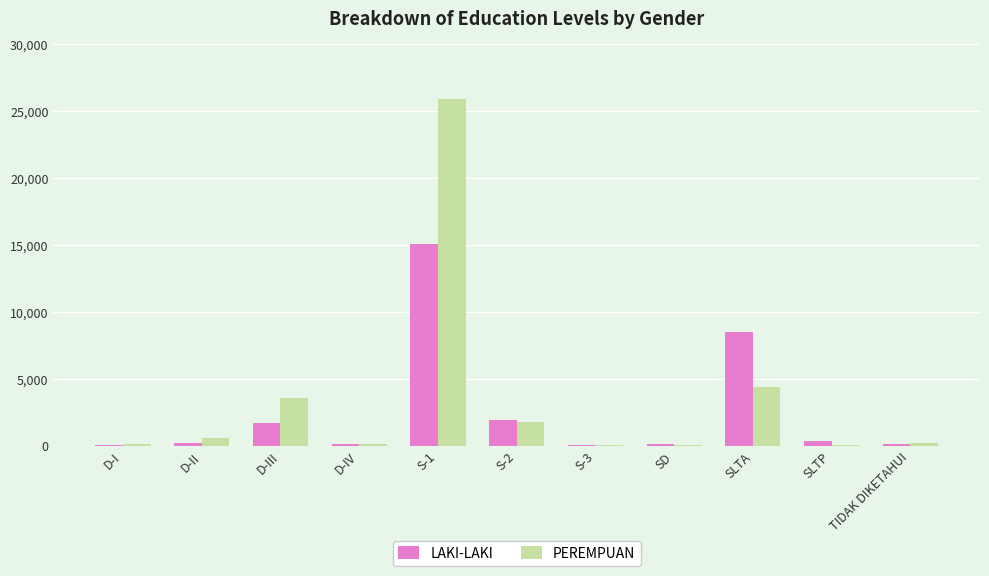

What is the maximum value shown in the chart?

25855